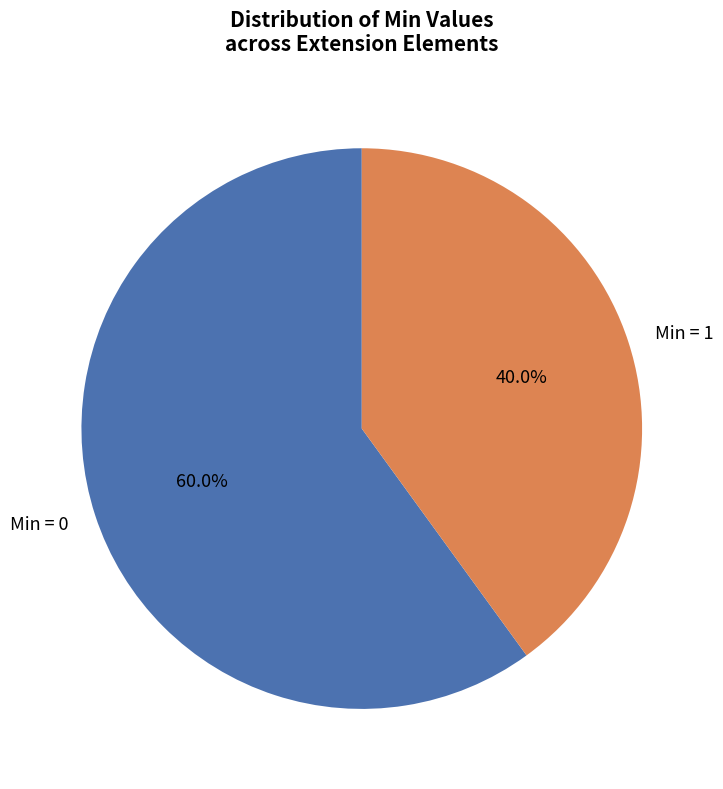

Rank the categories by value from highest to lowest.

Min = 0, Min = 1